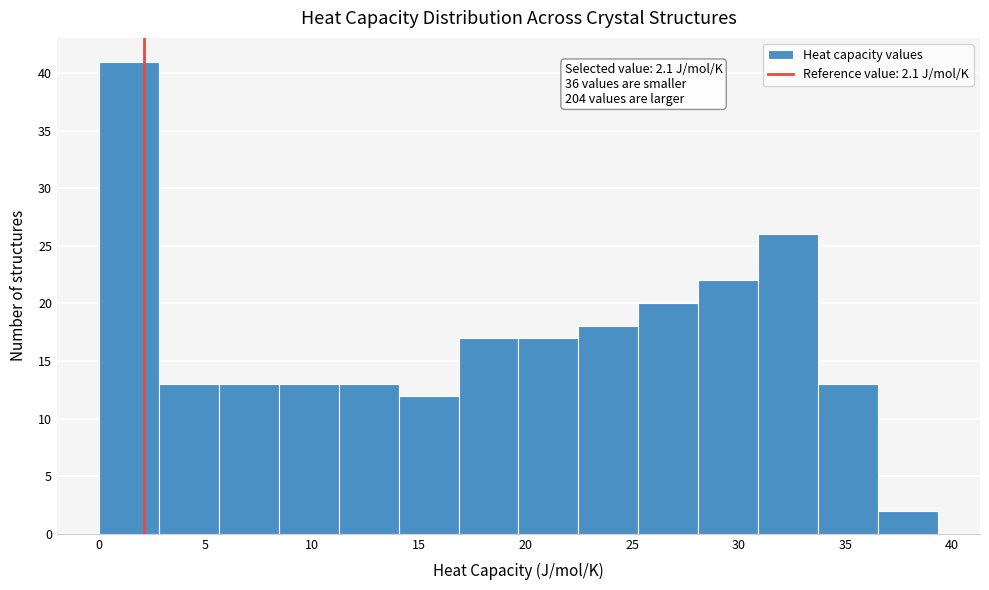

Which range on the x-axis has the tallest bar?

0.0 to 3.0